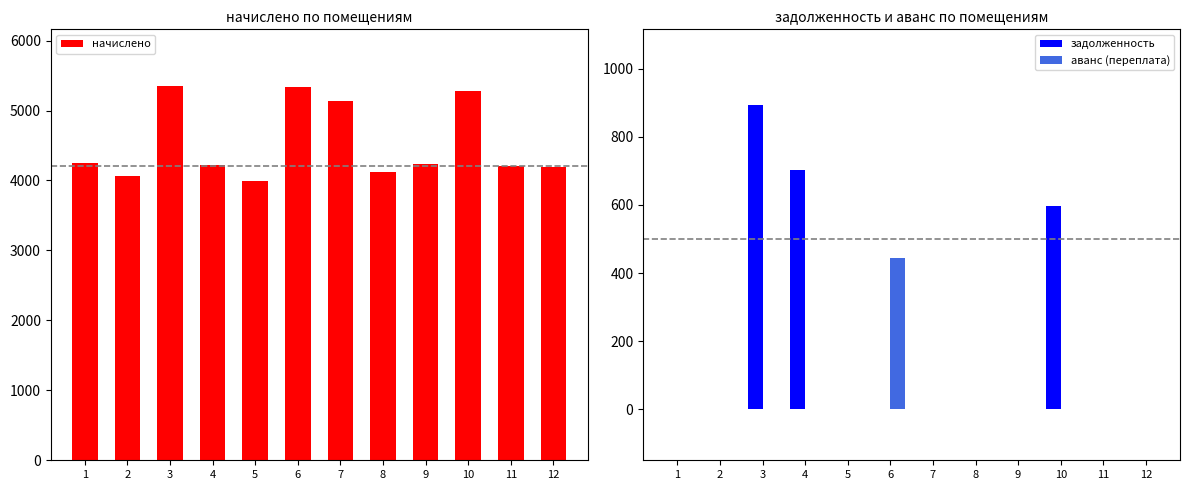

At which label does начислено first exceed 4231?

1